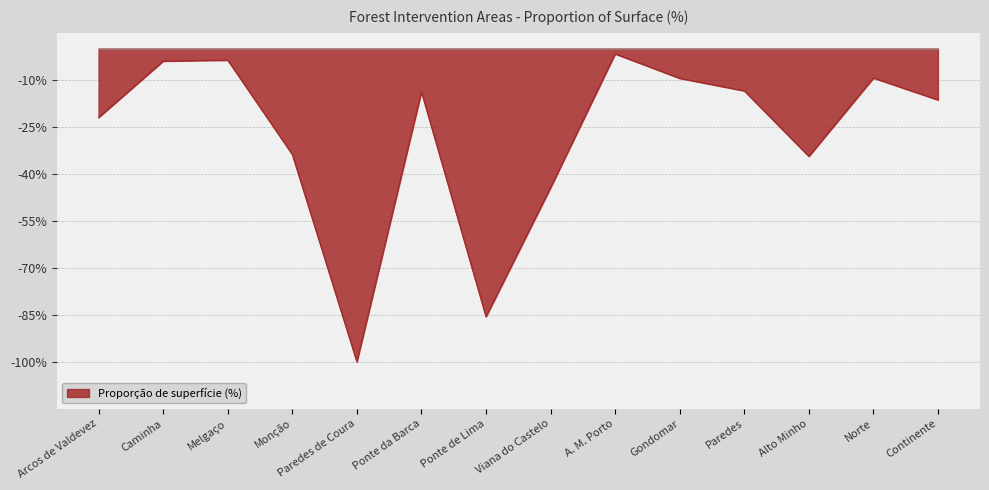

What is the difference between the maximum and minimum values?

98.3